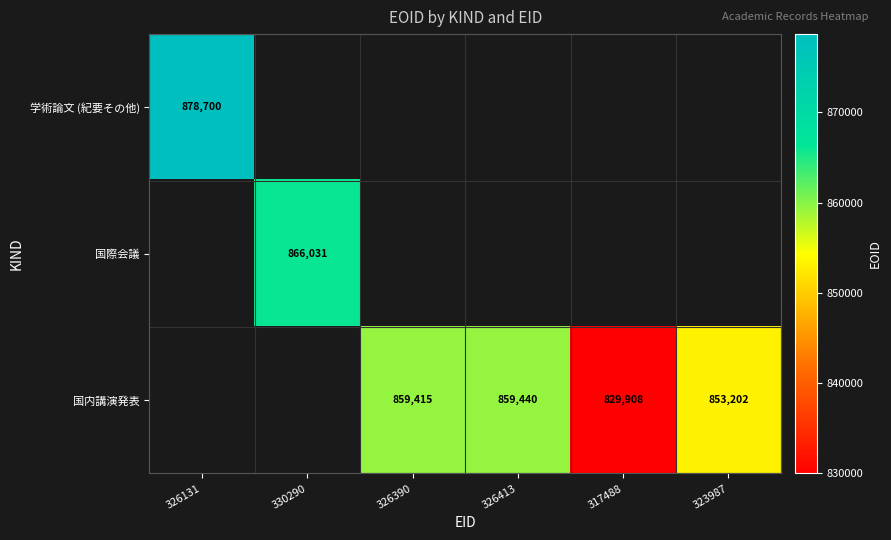

Which label corresponds to the smallest value in the chart?

317488